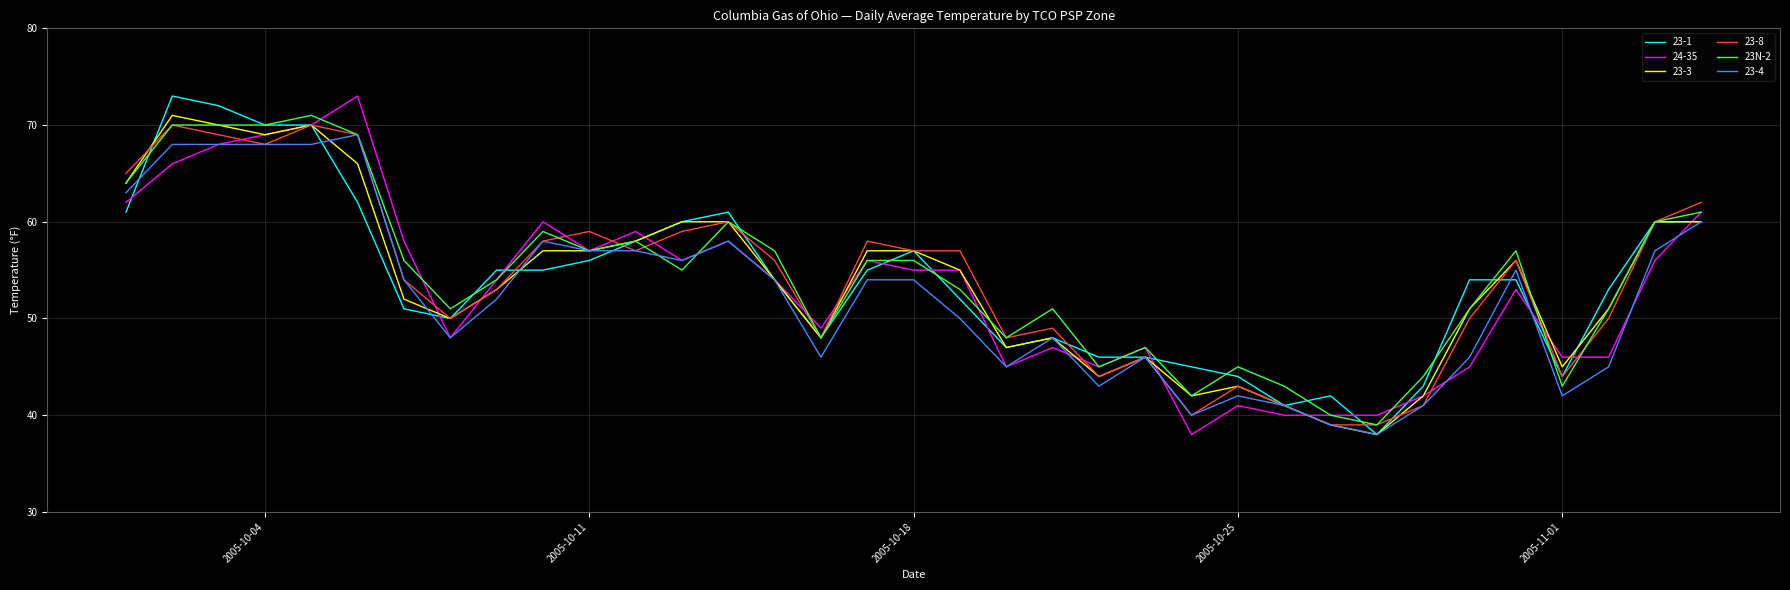

What is the lowest value of the 24-35 series?

38